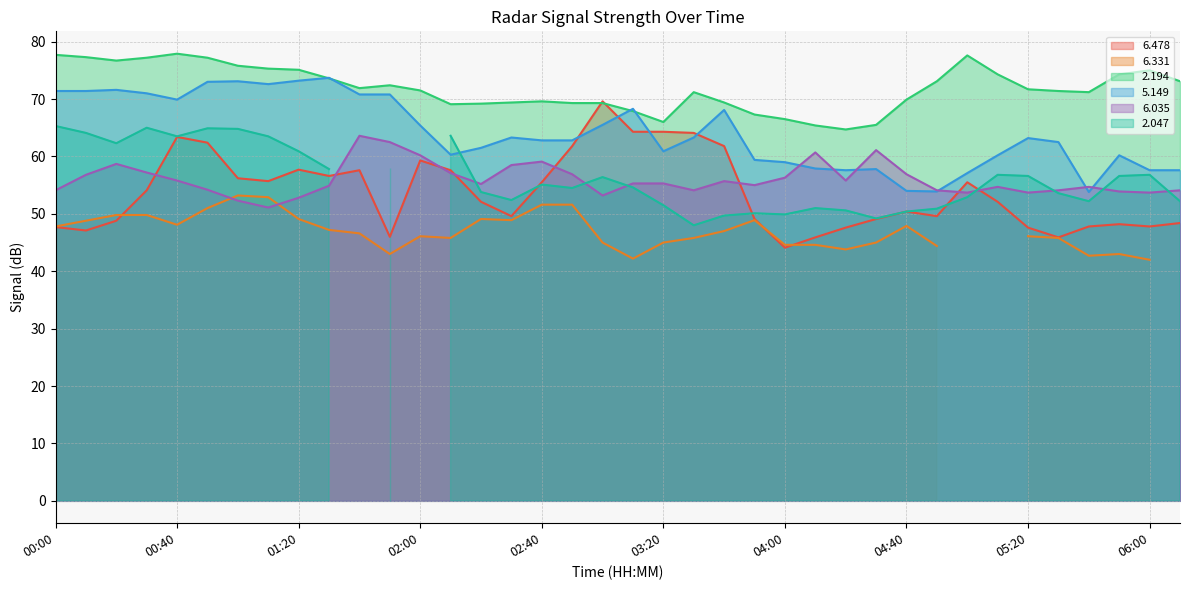

After their last crossing, which series has the higher values:   5.149 or   6.035?

  5.149